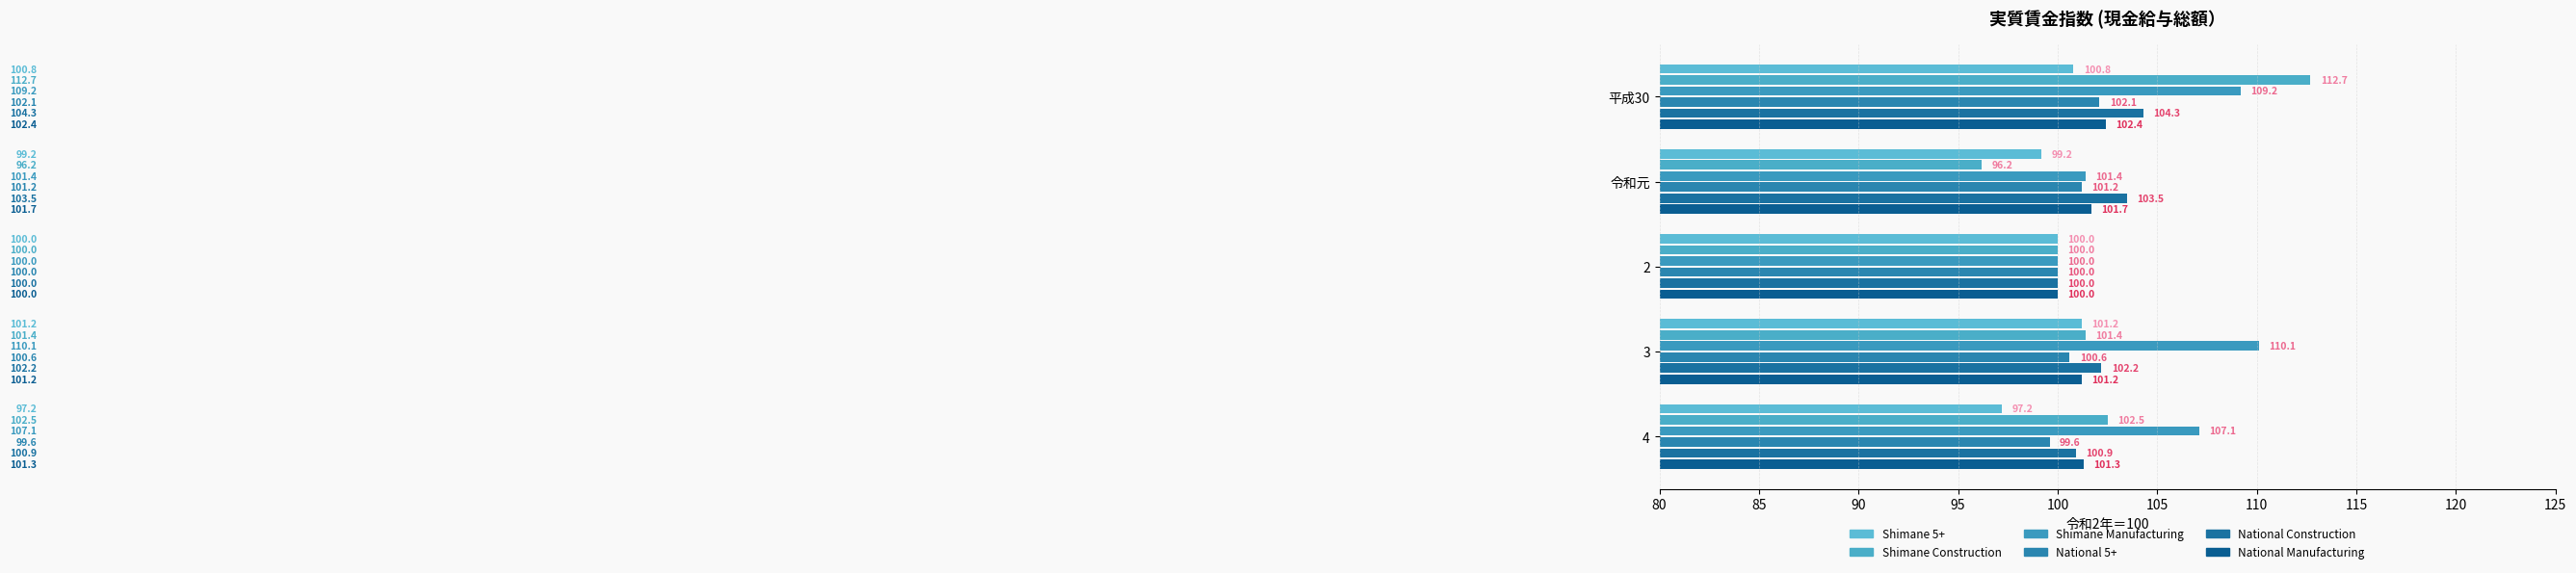

What is the lowest value of the National 5+ series?

99.6